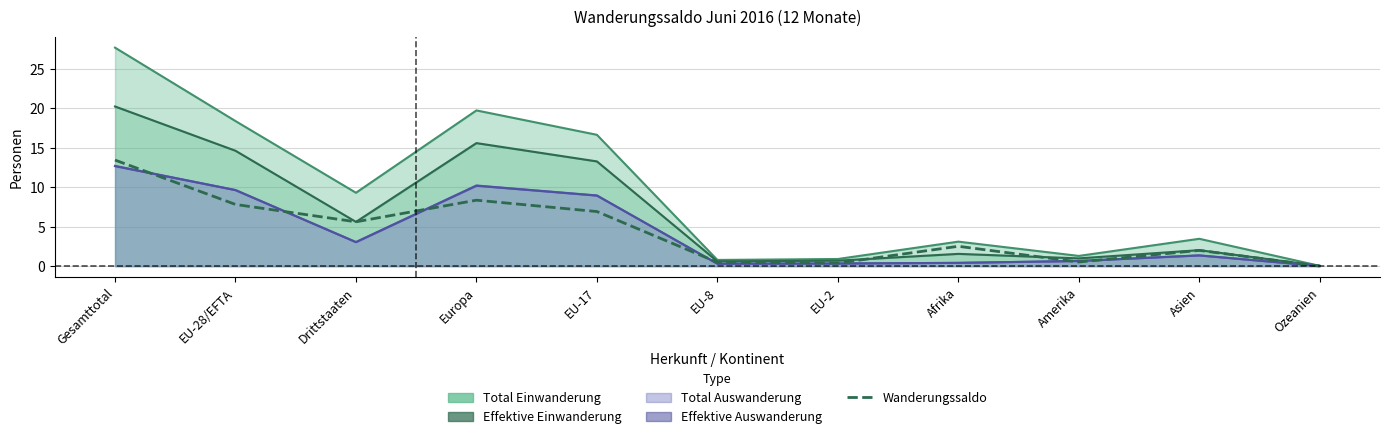

Which has a higher value, EU-17 or Asien?

EU-17